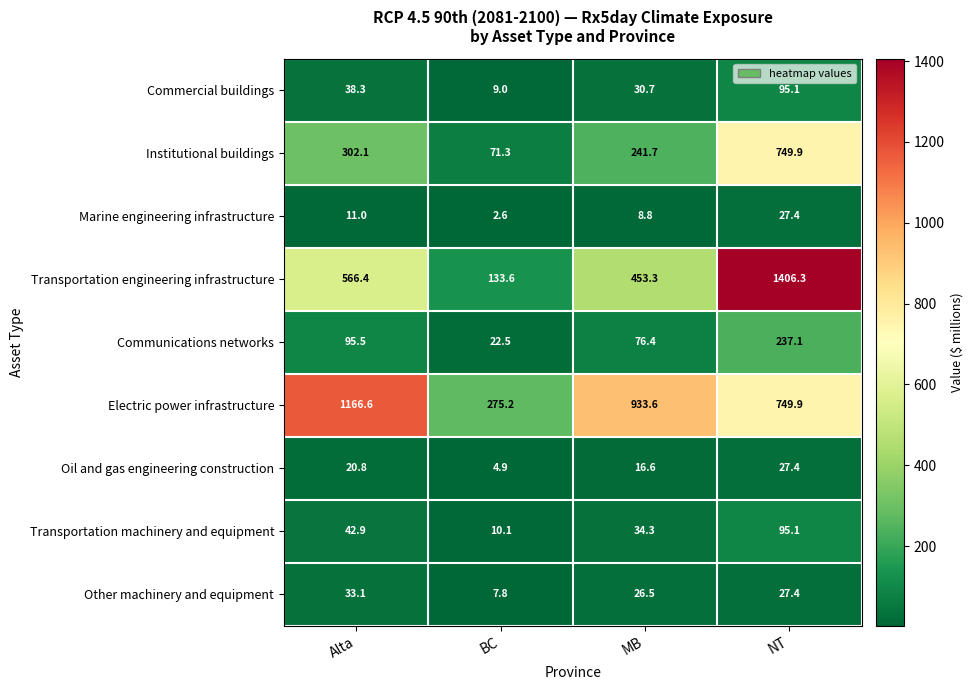

What is the difference between the maximum and minimum values in the Oil and gas engineering construction series?

22.5